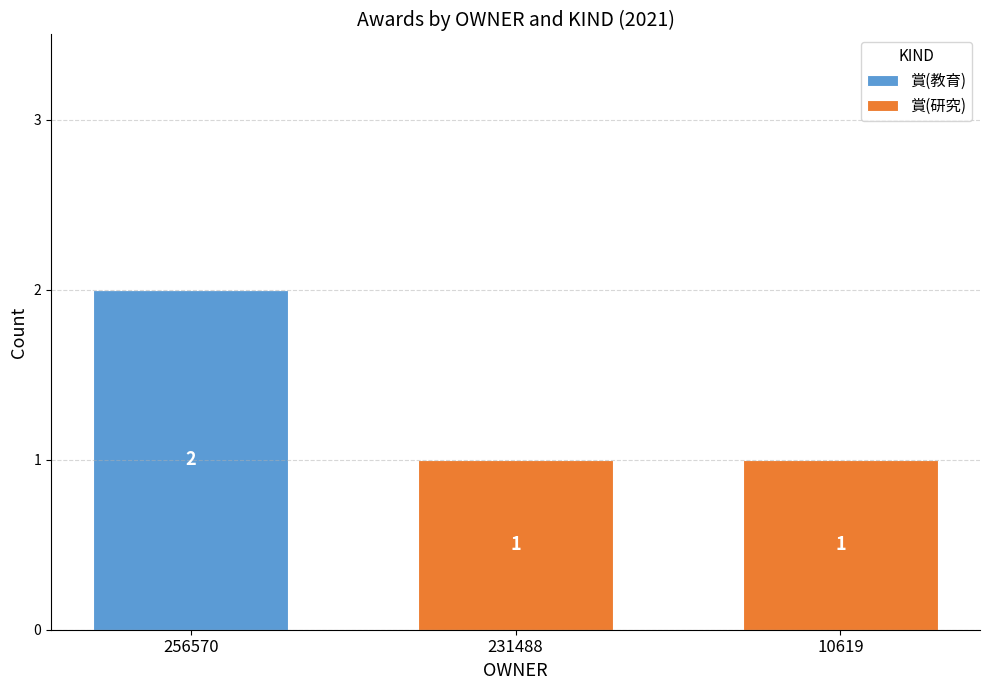

The value of 賞(教育) at 10619 is 1. True or false?

False